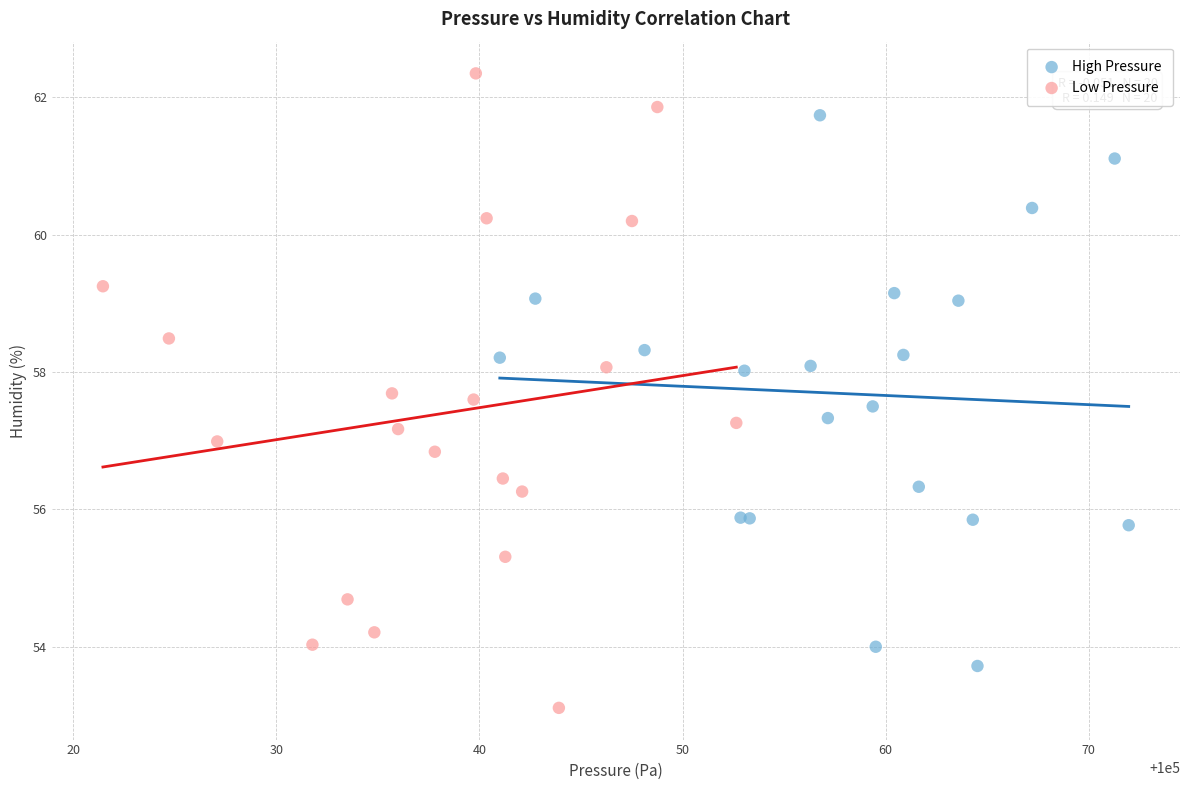

What are all the series names shown in the legend?

High Pressure, Low Pressure